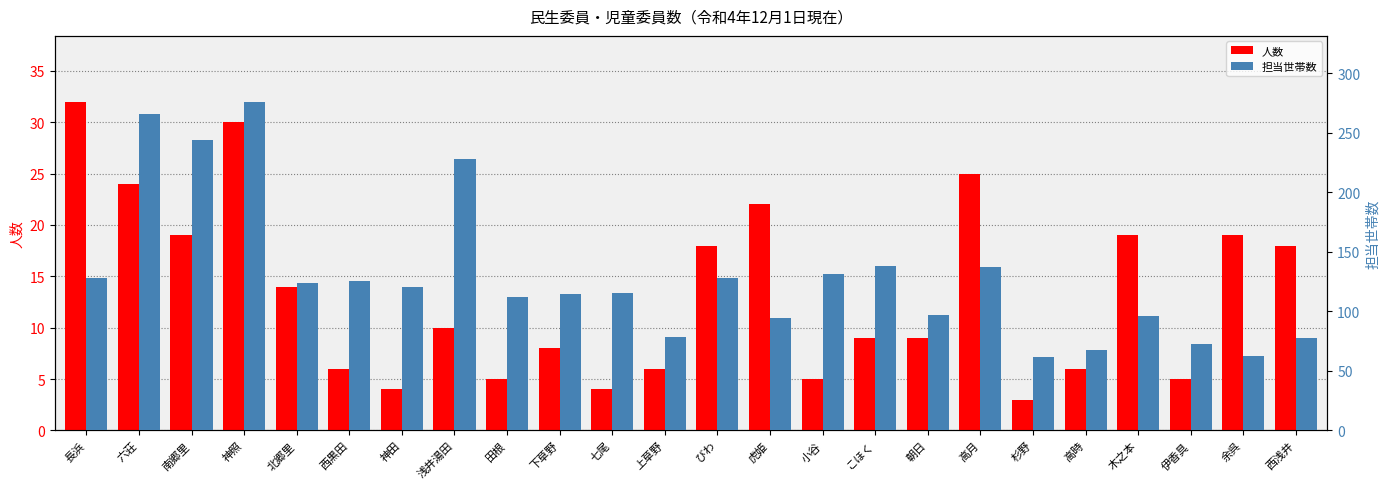

How many series are shown in this chart?

2